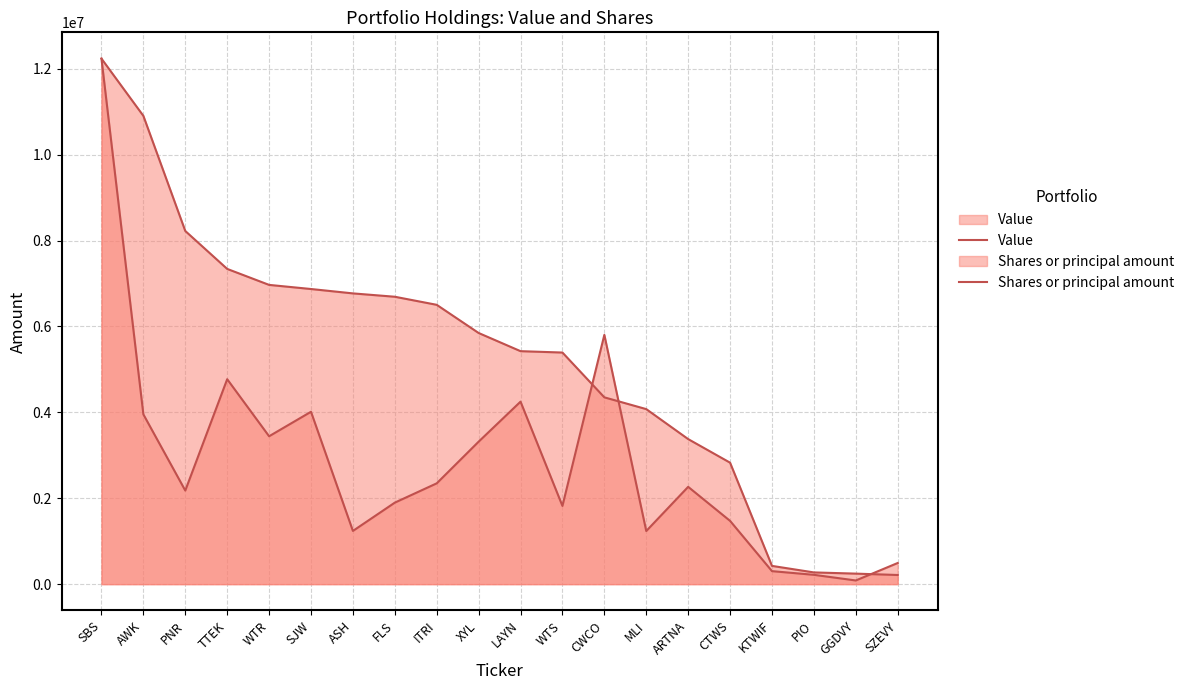

The Shares or principal amount series shows 5803522.2 at CWCO. True or false?

True